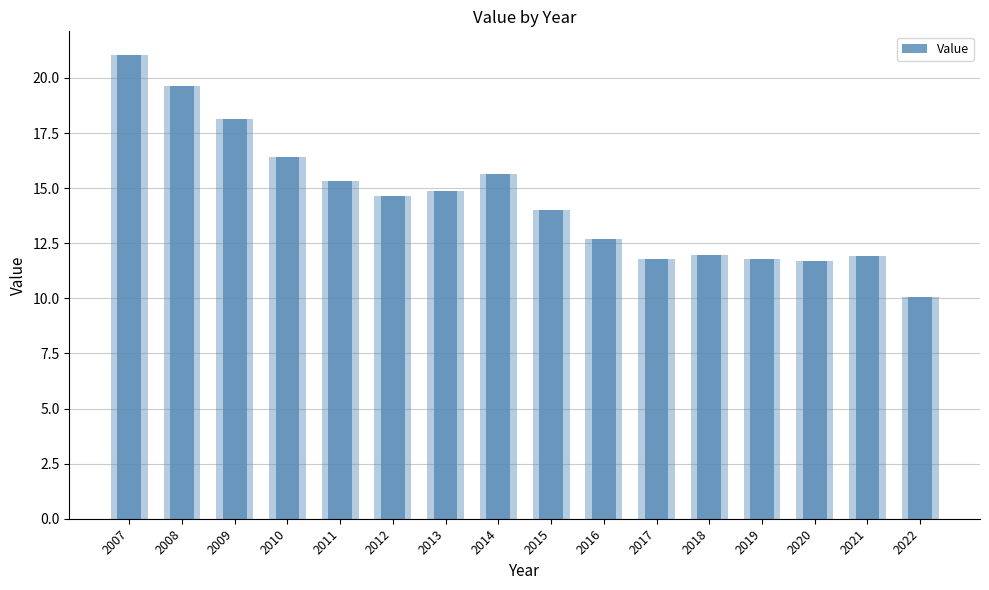

How many bars are there in total?

16